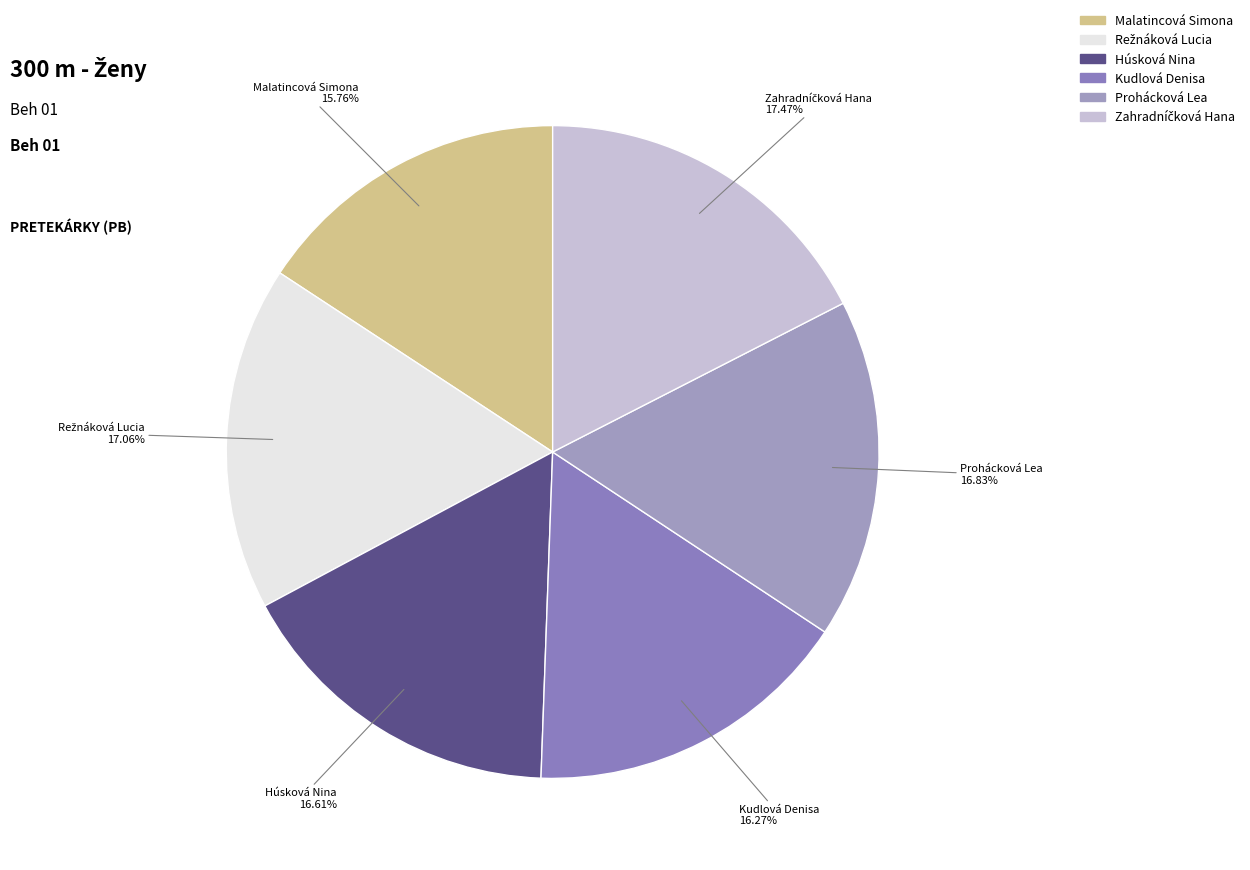

Approximately how many times larger is the value at Húsková Nina compared to Malatincová Simona?

1.1